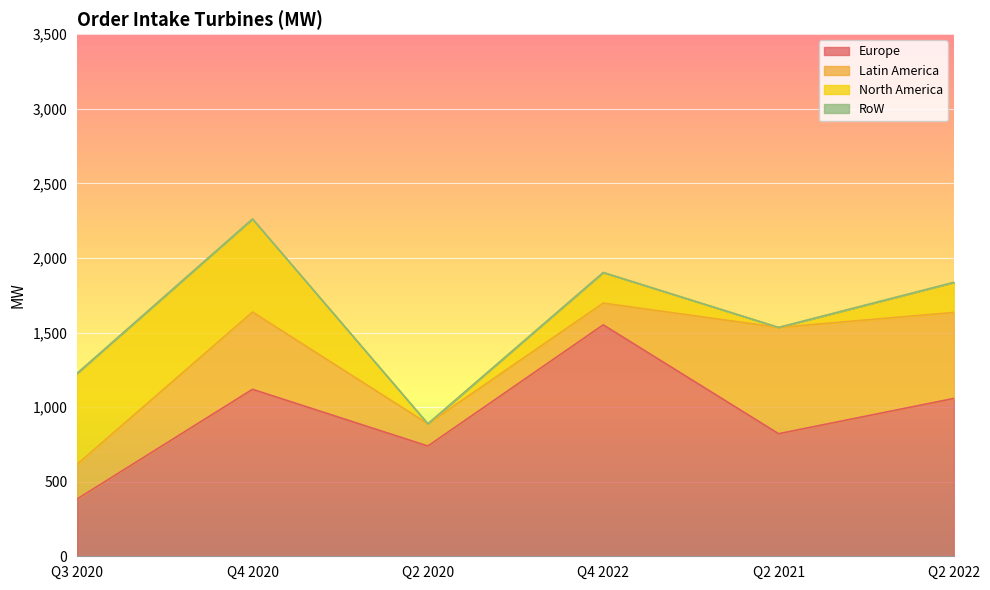

How many interior local peaks does the Latin America series have?

2